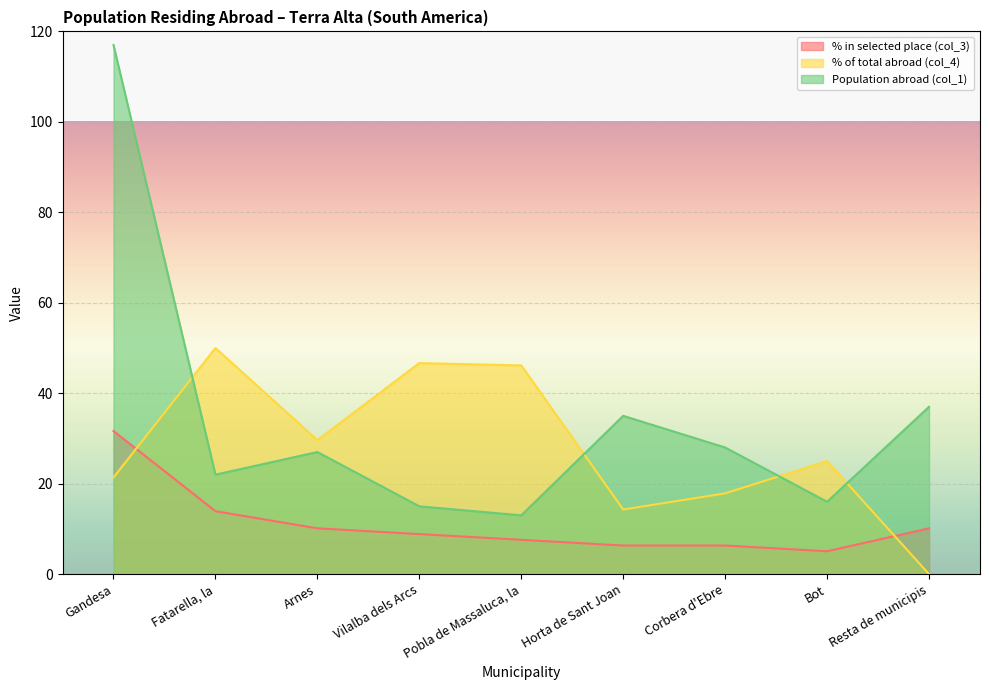

How many lines are shown in the chart?

3